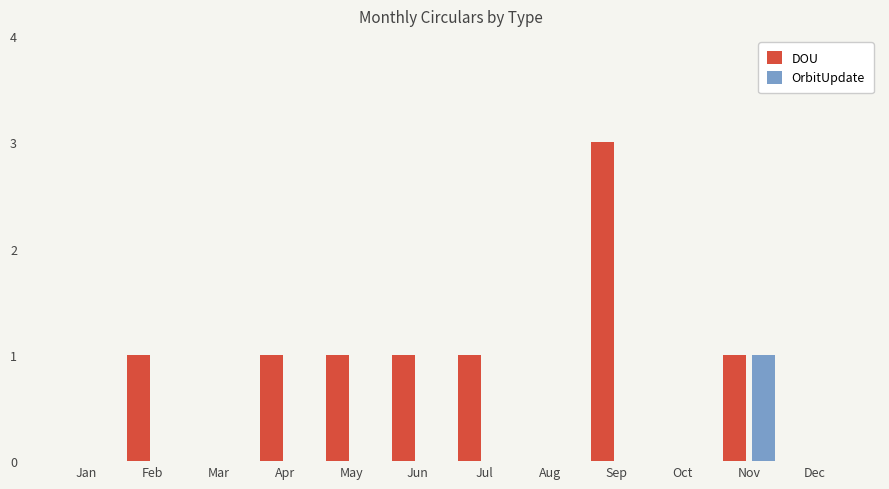

Which series has the largest range (max minus min)?

DOU